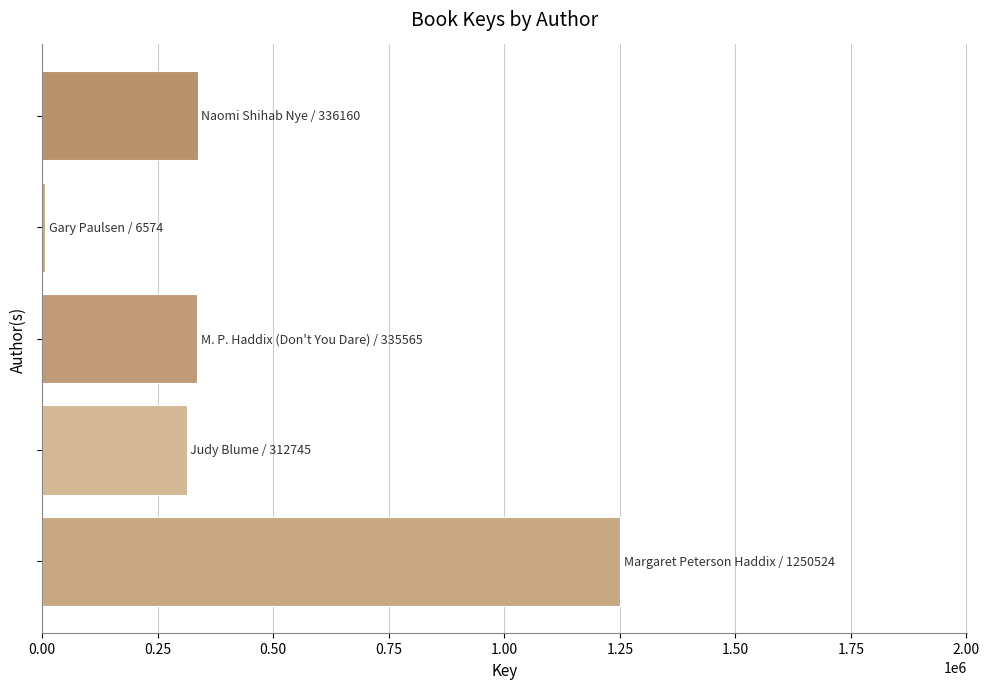

What is the minimum value shown in the chart?

6574